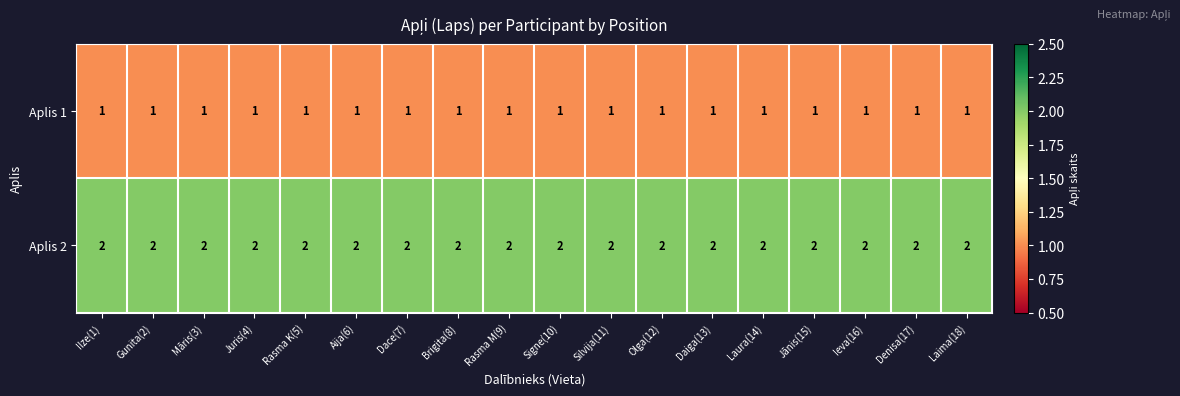

What is the sum of the Aplis 2 values at Signe(10) and Juris(4)?

4